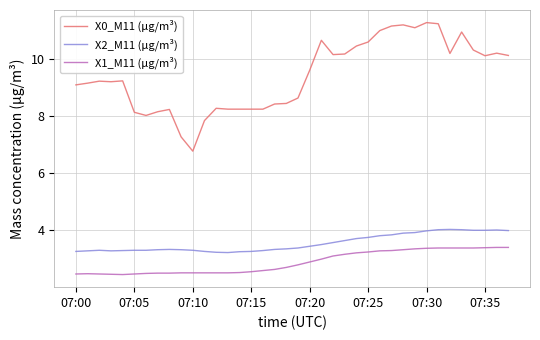

How many categories are shown in the chart?

38